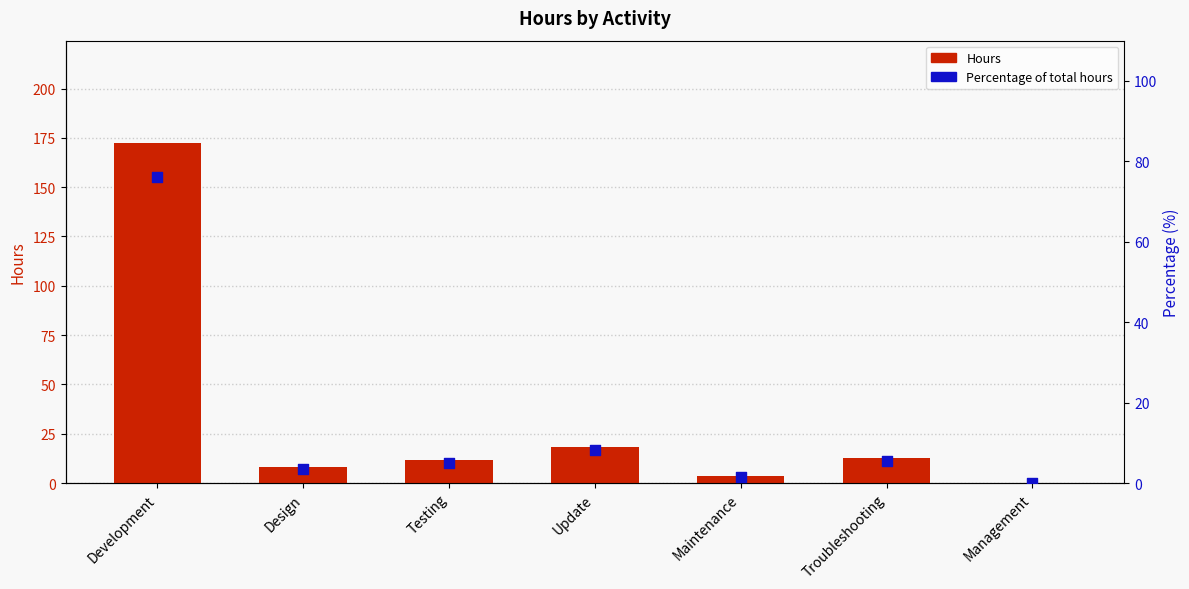

Which series contains the highest Y value?

Hours